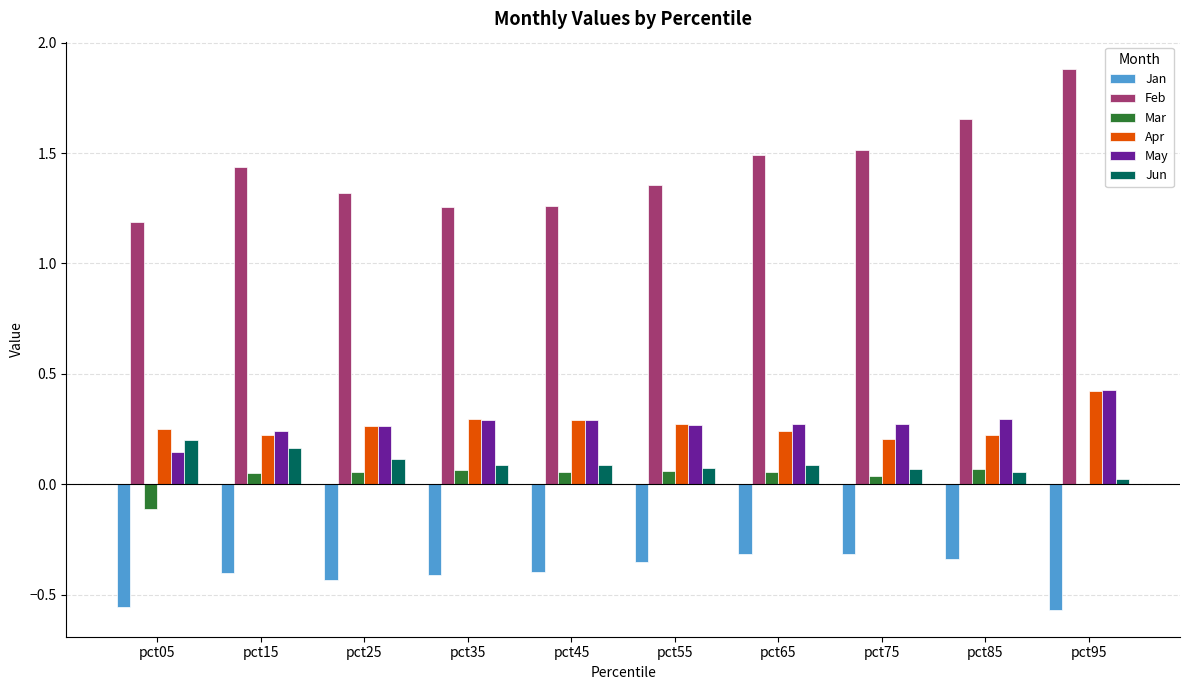

Which series changed the most between pct55 and pct95?

Feb